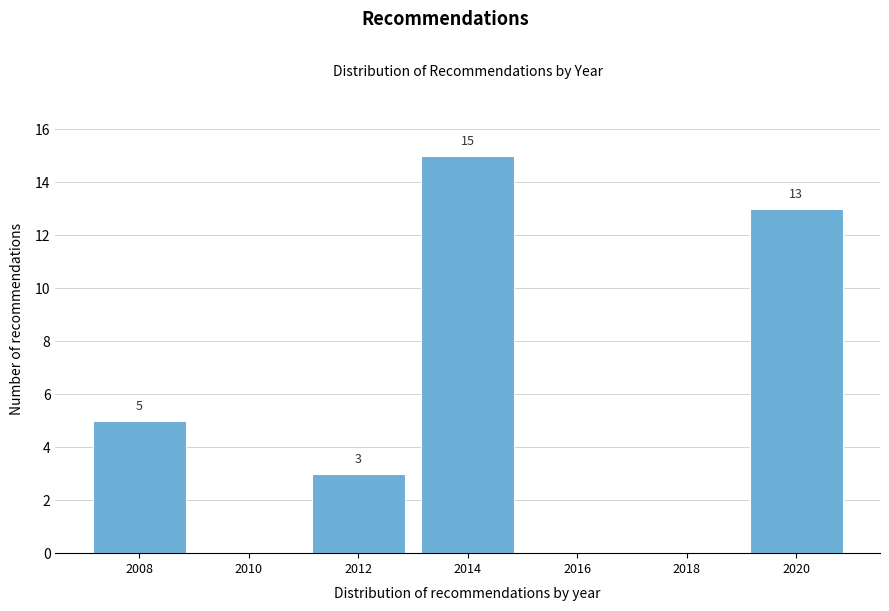

Which range on the x-axis has the tallest bar?

2013 to 2015